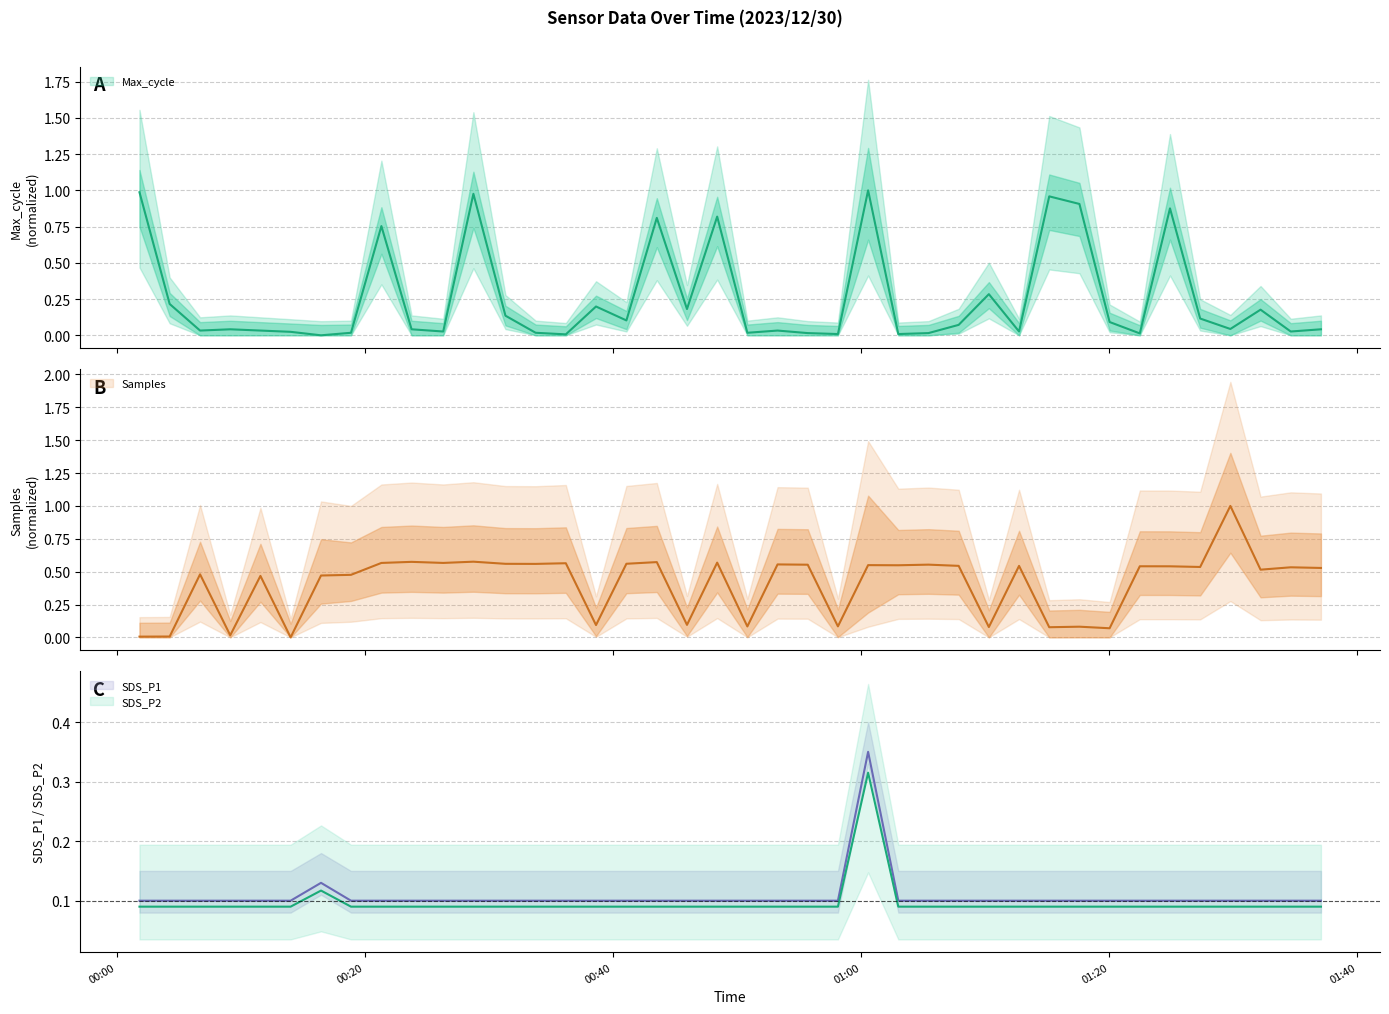

What value does the SDS_P1 series have at 2023/12/30 00:48:24?

0.1